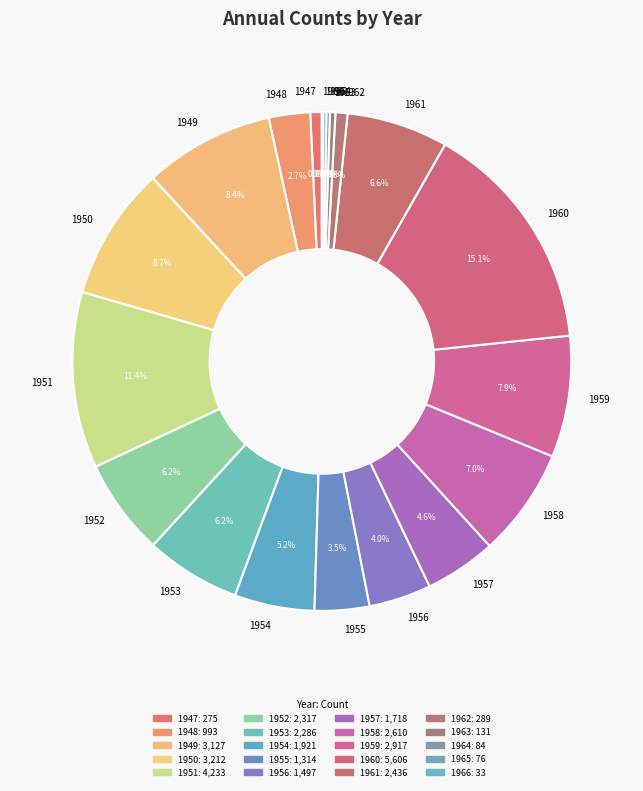

What is the largest slice in the pie chart?

1960